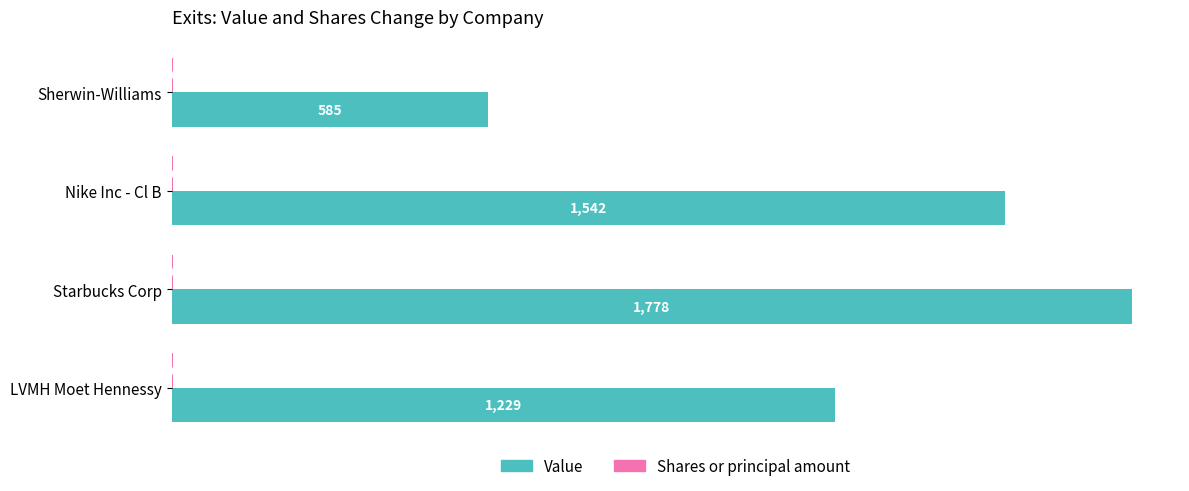

At which category is the sum across all series the highest?

Starbucks Corp